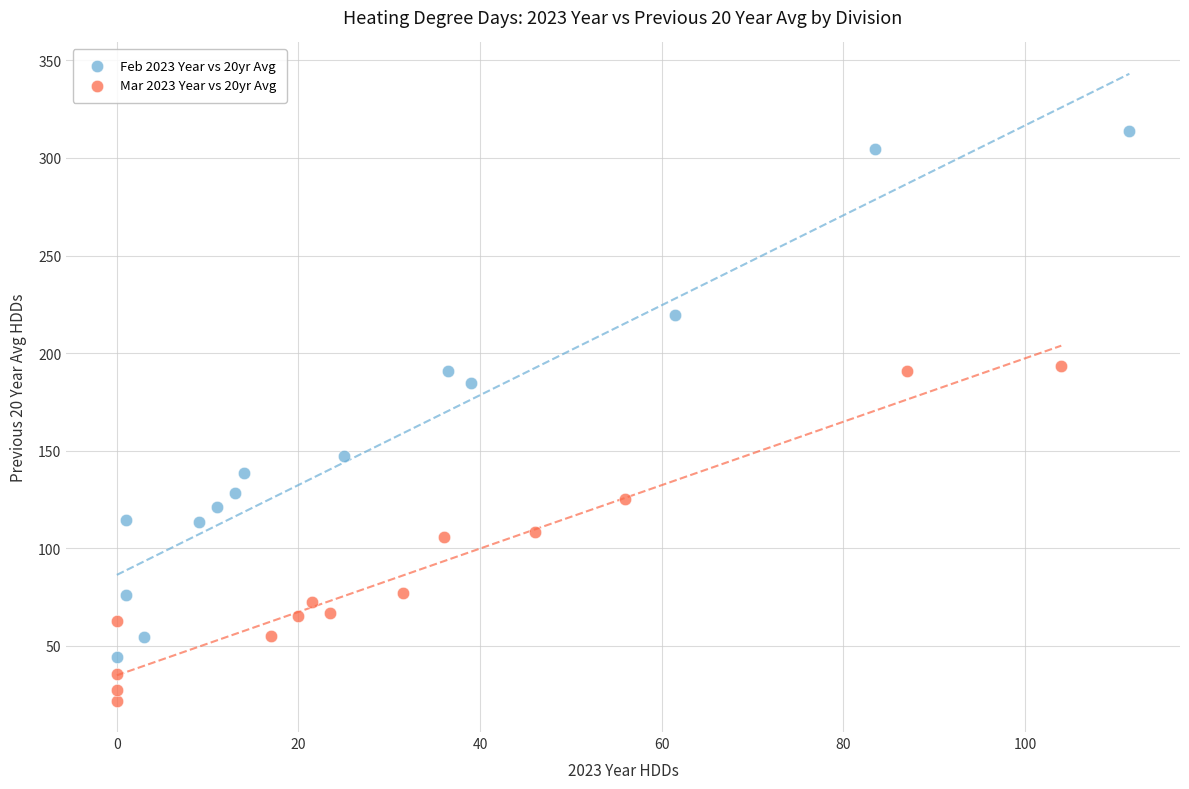

Which series reaches the minimum Y coordinate?

Mar 2023 Year vs 20yr Avg